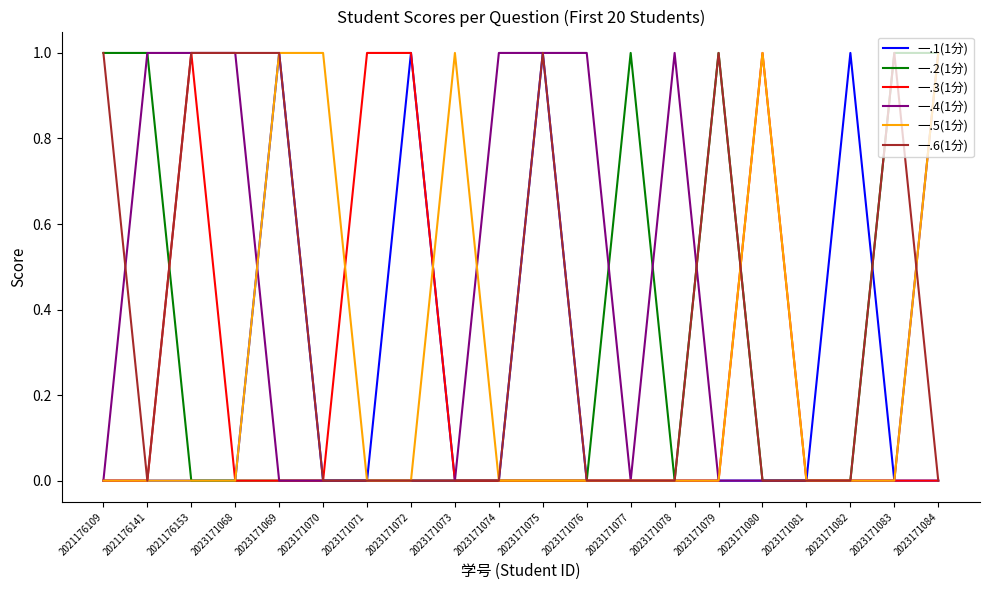

True or false: 一.5(1分) has a value of 1 at 2023171069.

True